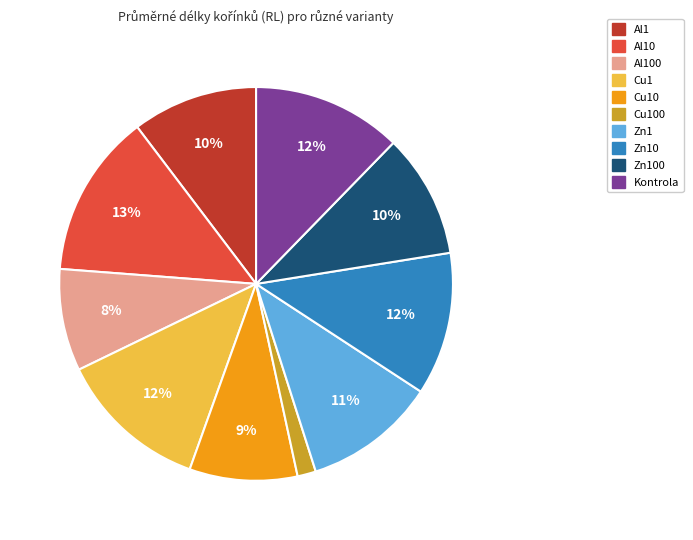

Is there any slice that represents more than half of the pie?

No